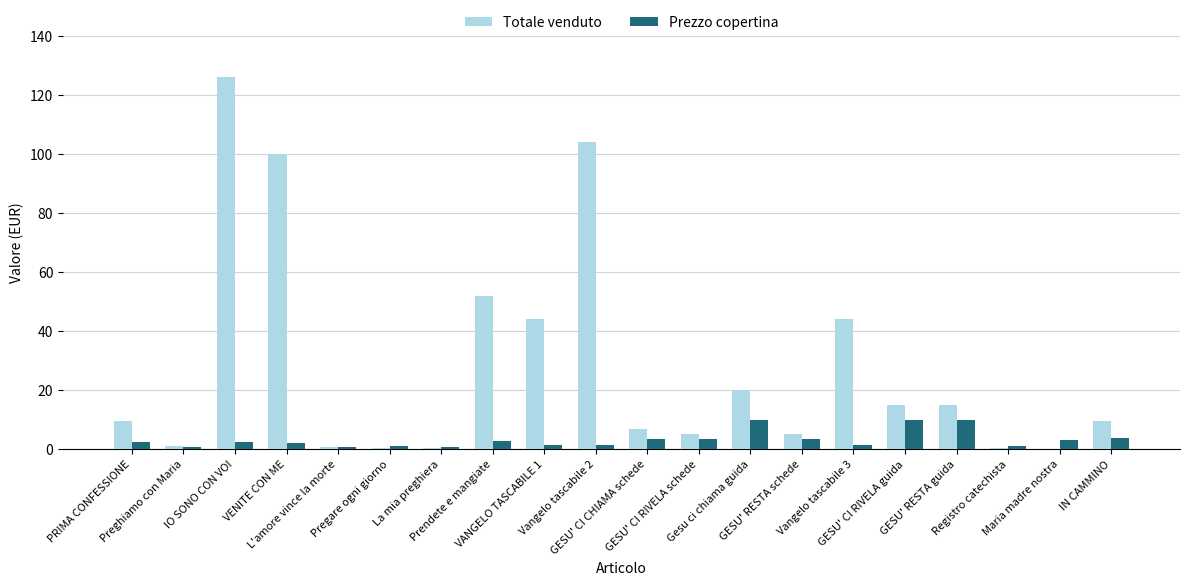

The value of Prezzo copertina at IO SONO CON VOI is 2.5. True or false?

True